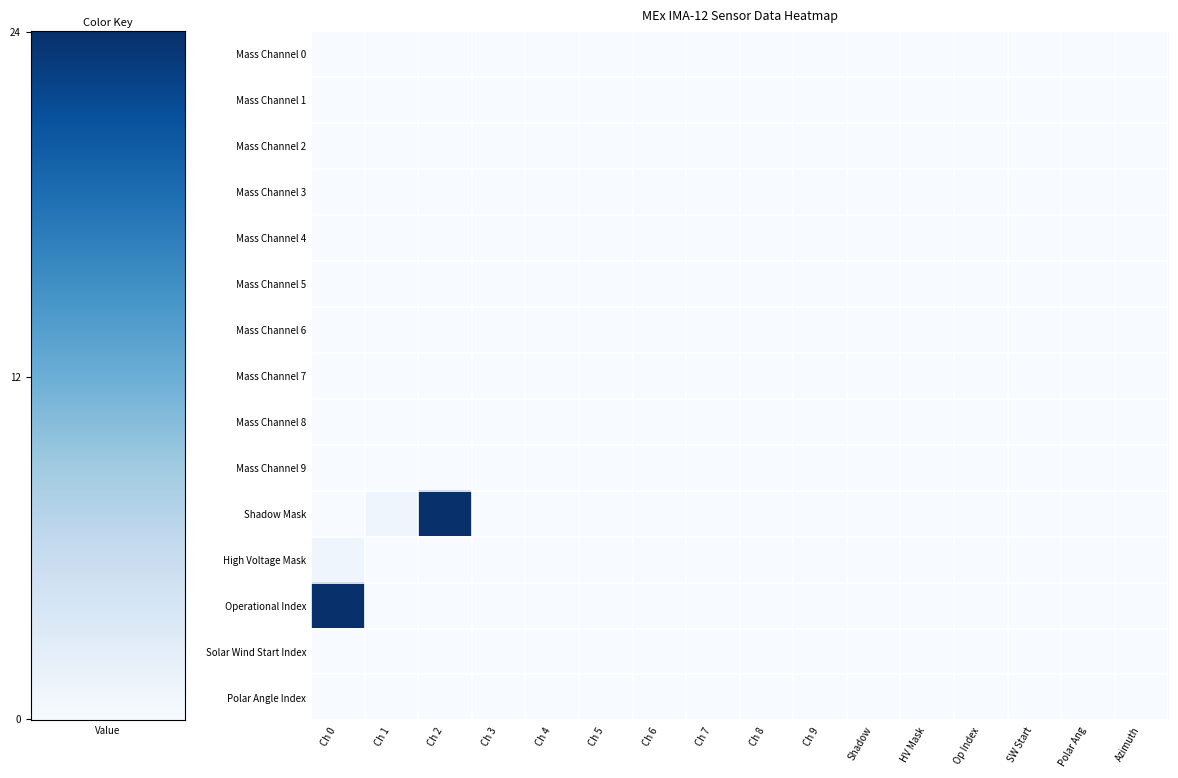

At which category does the chart reach its minimum across all series?

Ch 0